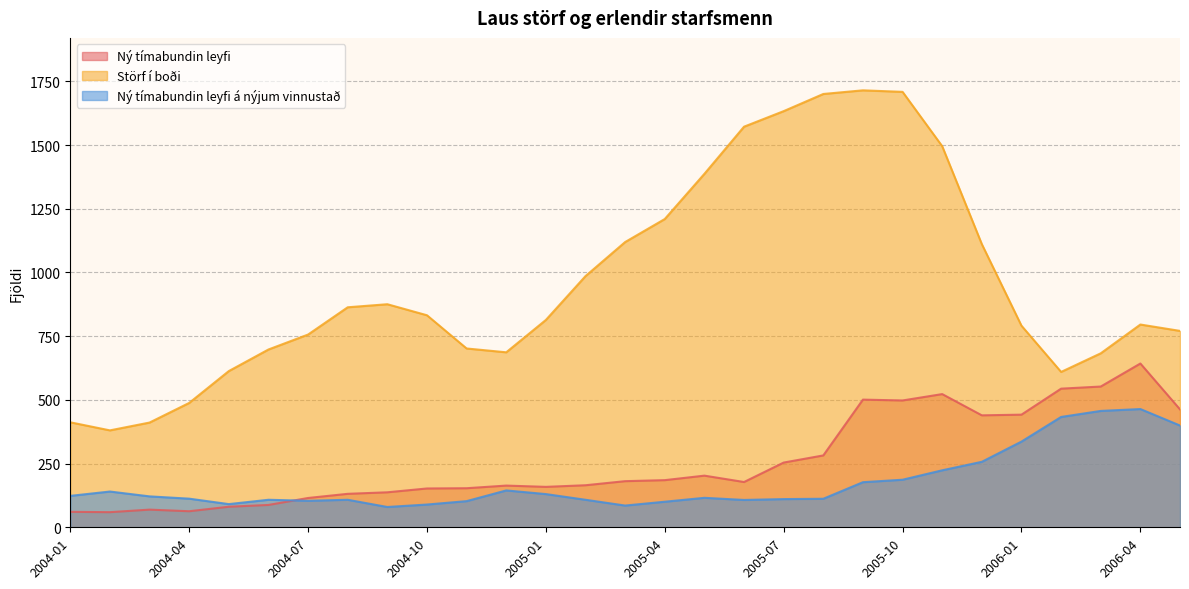

Is the value of Störf í boði at 2004-12 greater than the value of Ný tímabundin leyfi at 2006-01?

Yes